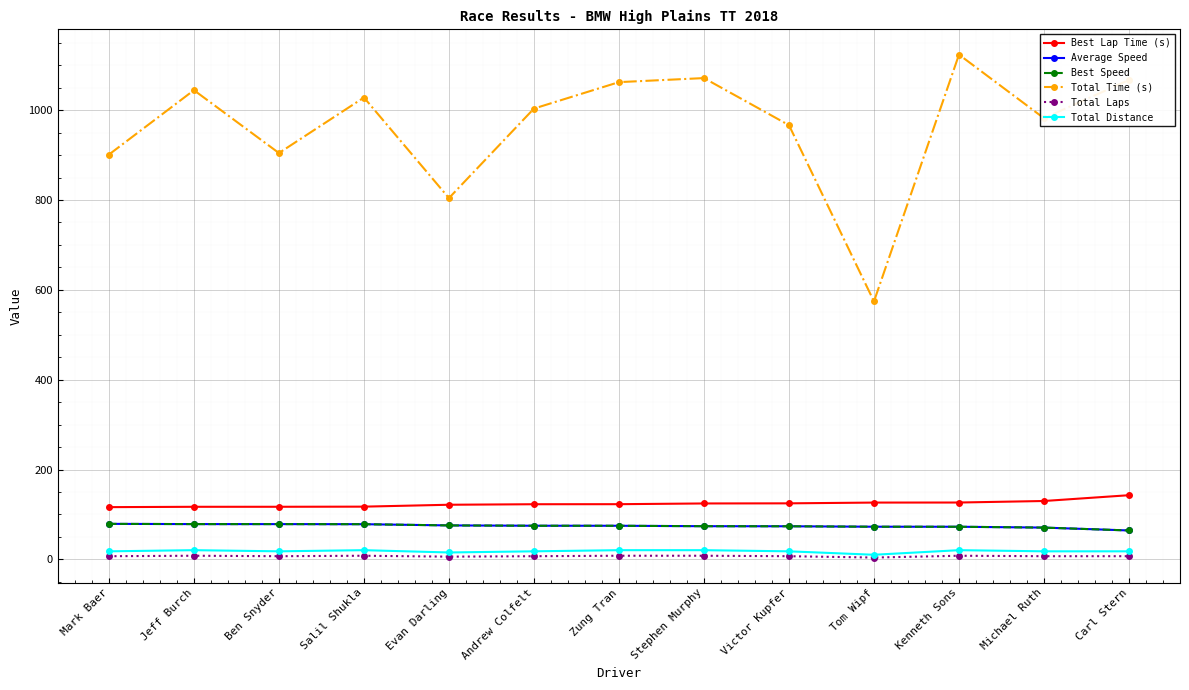

What is the difference between the Total Laps values at Michael Ruth and Kenneth Sons?

1.0